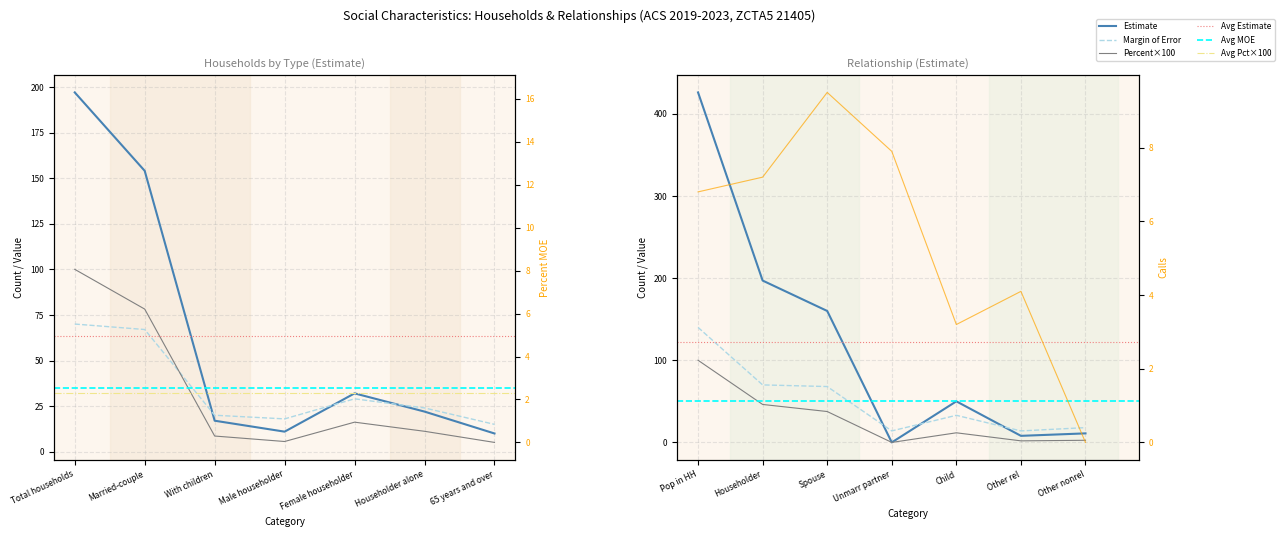

The Margin of Error series shows 67.0 at Married-couple. True or false?

True